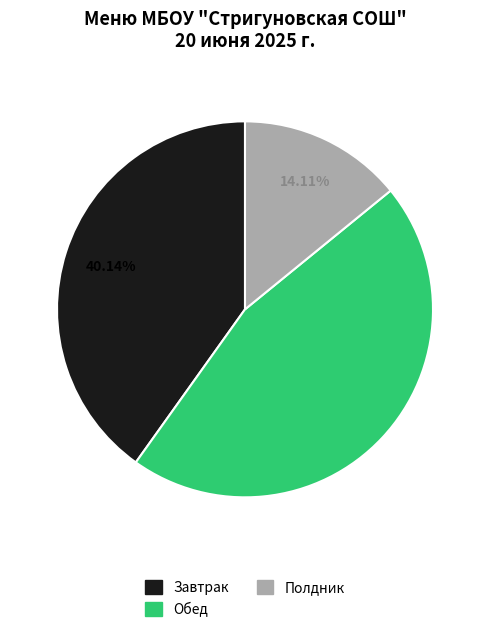

Rank the categories by value from lowest to highest.

Полдник, Завтрак, Обед